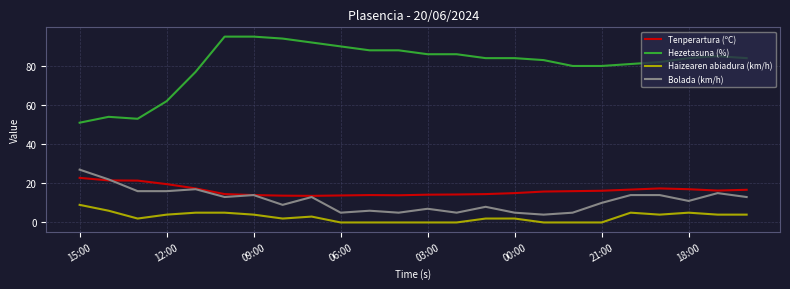

Does the chart have visible grid lines?

Yes